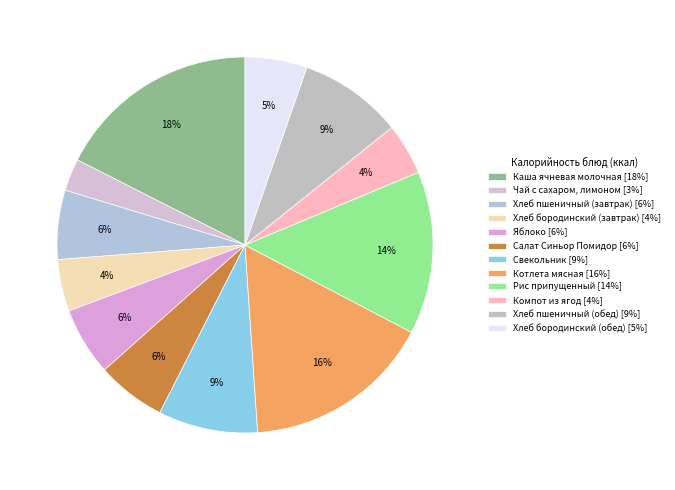

Which has a higher value, Компот из ягод or Яблоко?

Яблоко